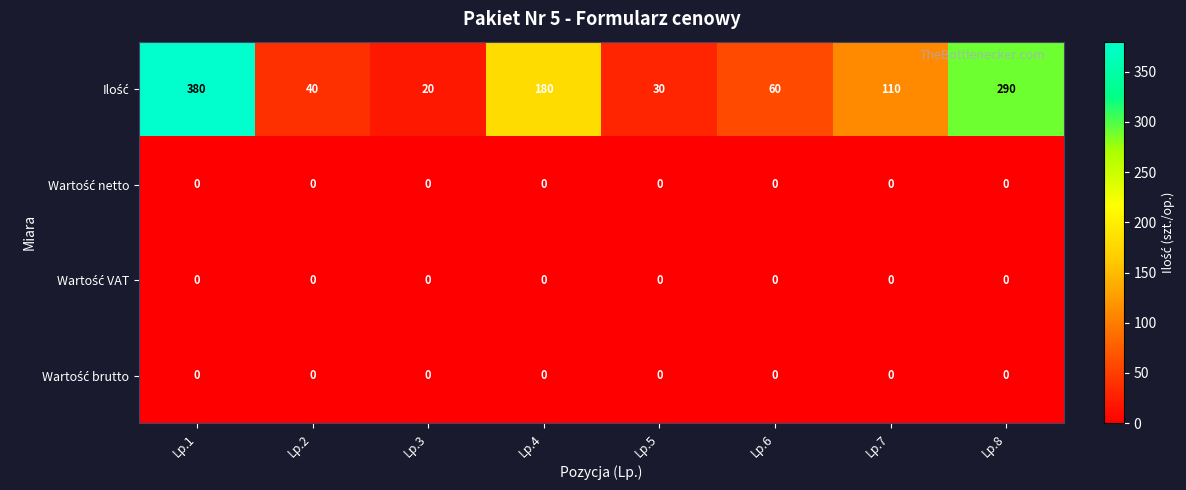

At which category is the sum across all series the highest?

Lp.1